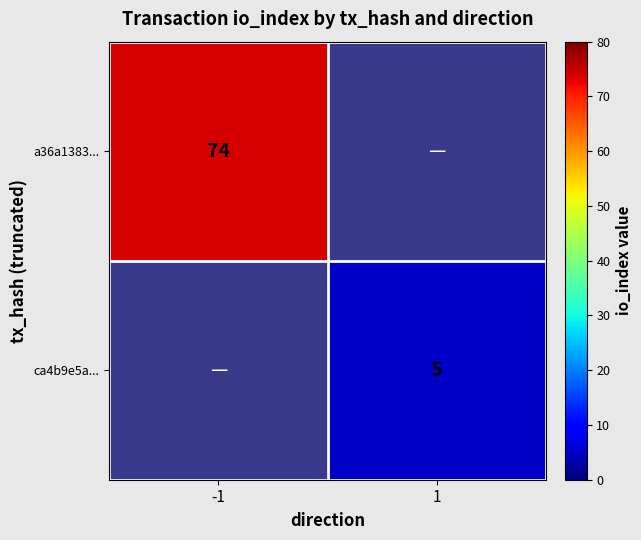

The a36a1383... series shows 17 at -1. True or false?

False